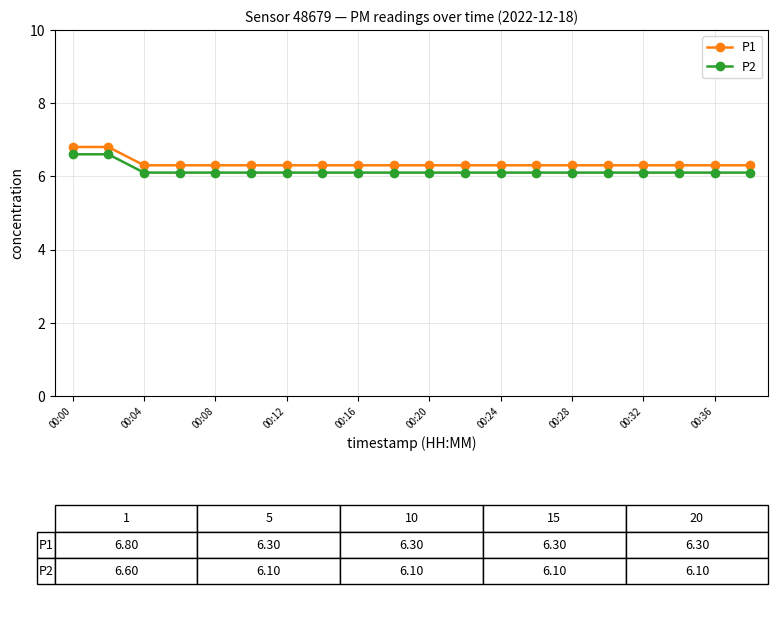

What is the value of the P2 point at the 8th from the left?

6.1